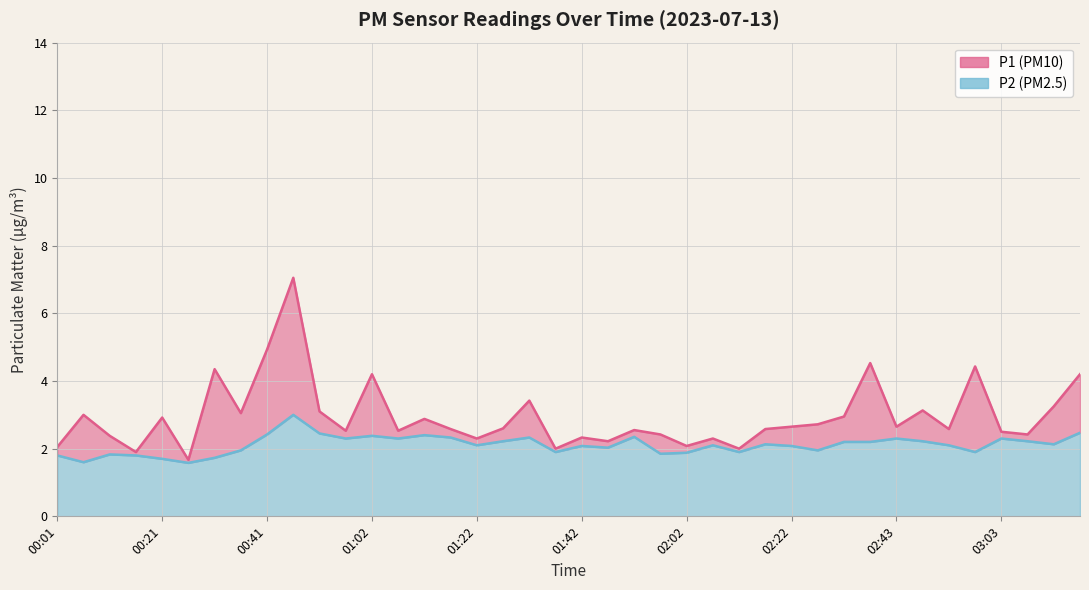

What is the smallest value displayed?

1.6